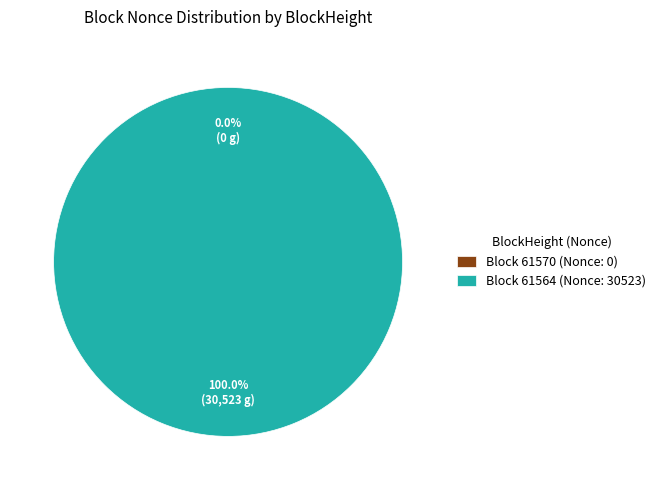

Is there a majority slice in this chart?

Yes